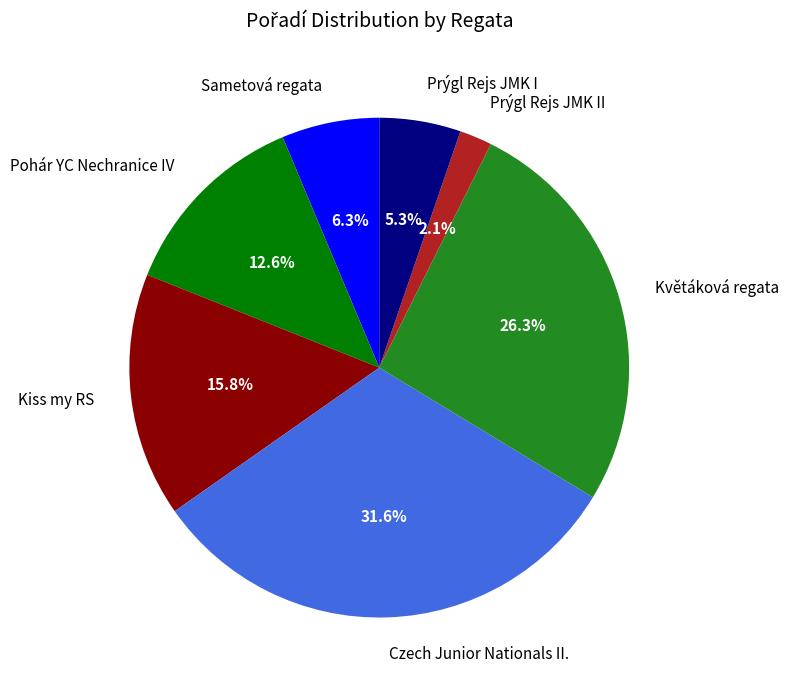

What is the largest slice in the pie chart?

Czech Junior Nationals II.